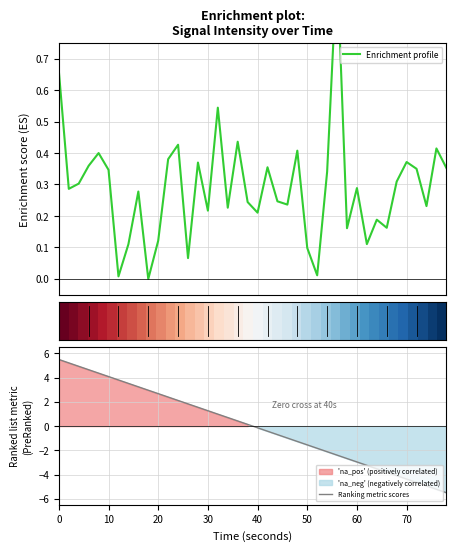

How many distinct data groups are displayed?

3